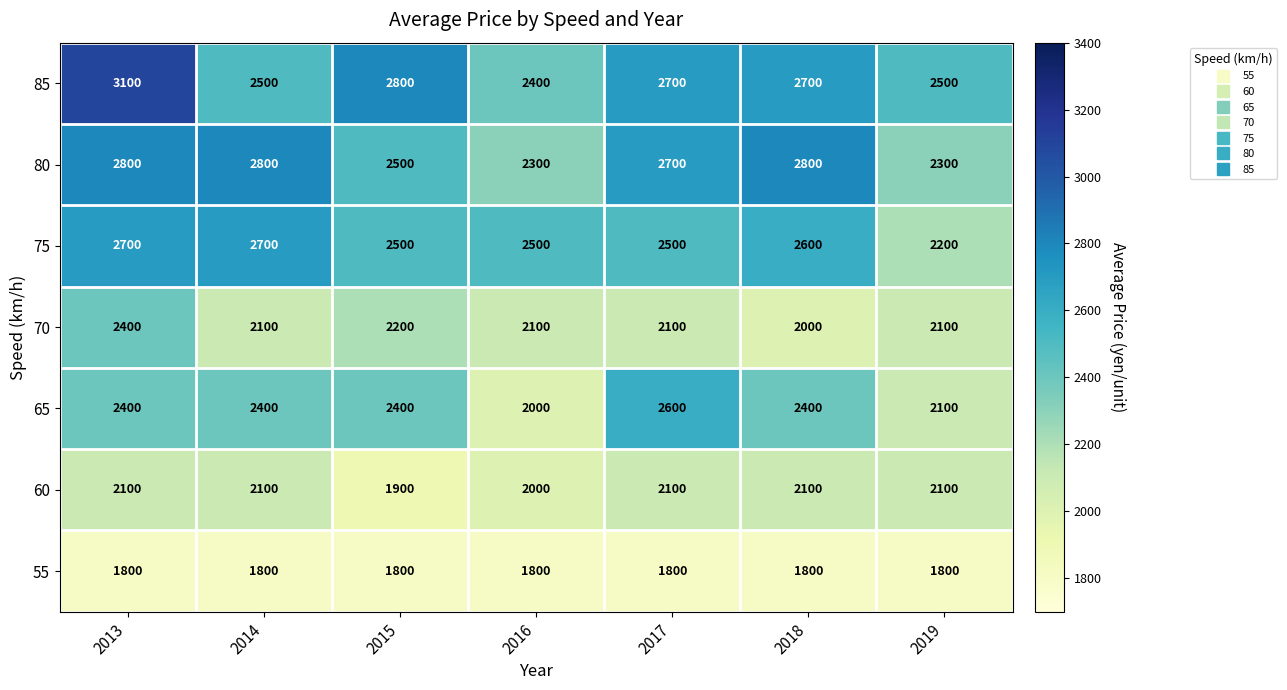

Where is 80 nearest to the value 2550?

2015